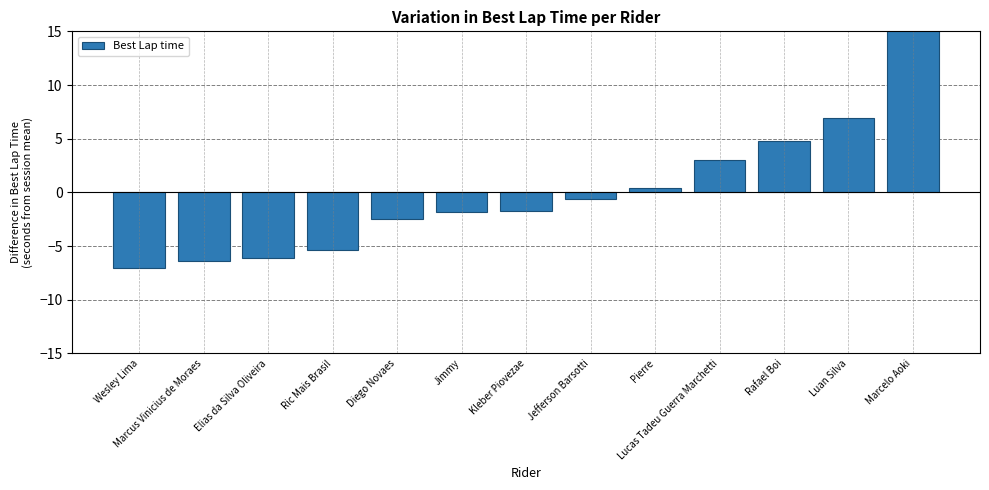

Is it true that the value at Jimmy is -3.1?

False